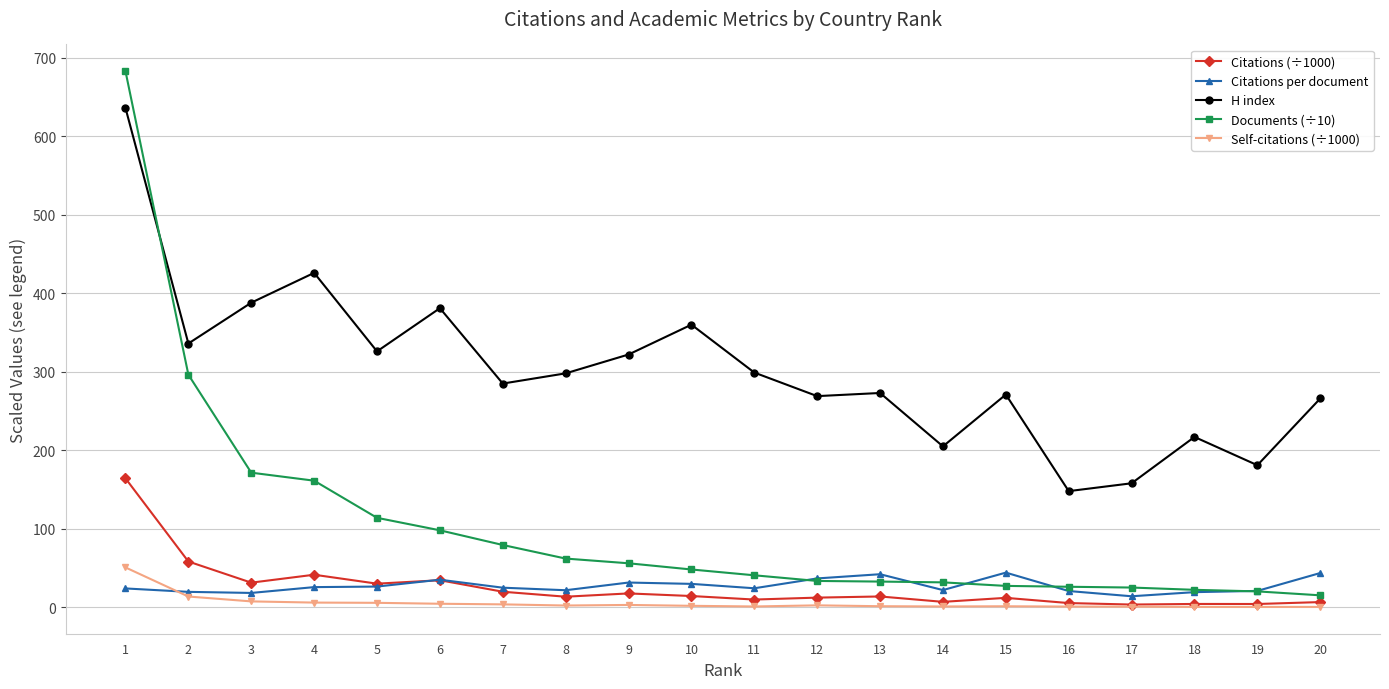

What is the difference between the maximum and minimum values in the Documents (÷10) series?

667.5